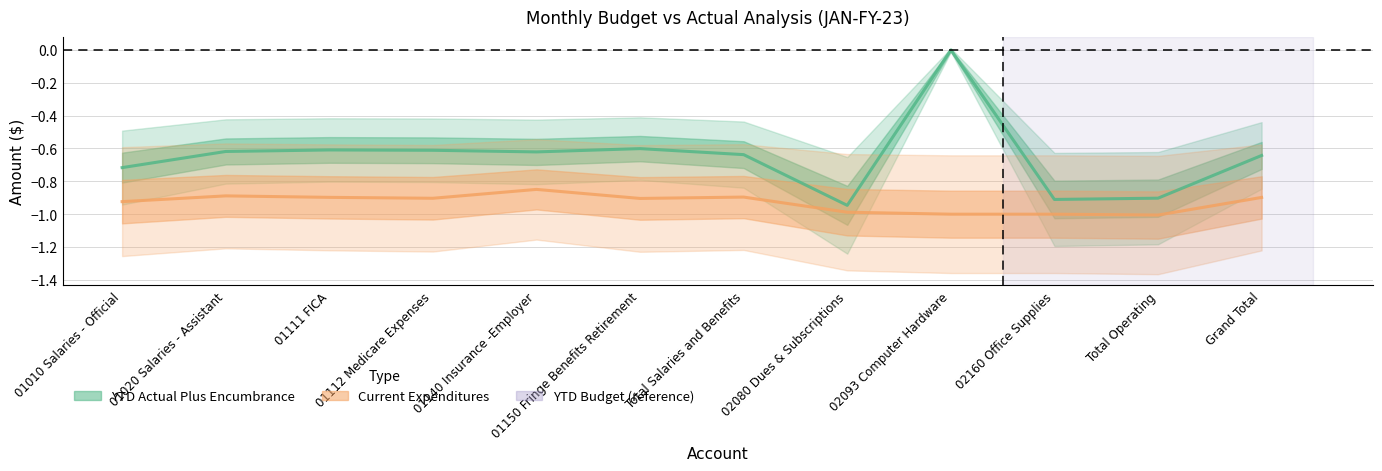

In Current Expenditures, how many points are higher than both neighbors (excluding endpoints)?

3